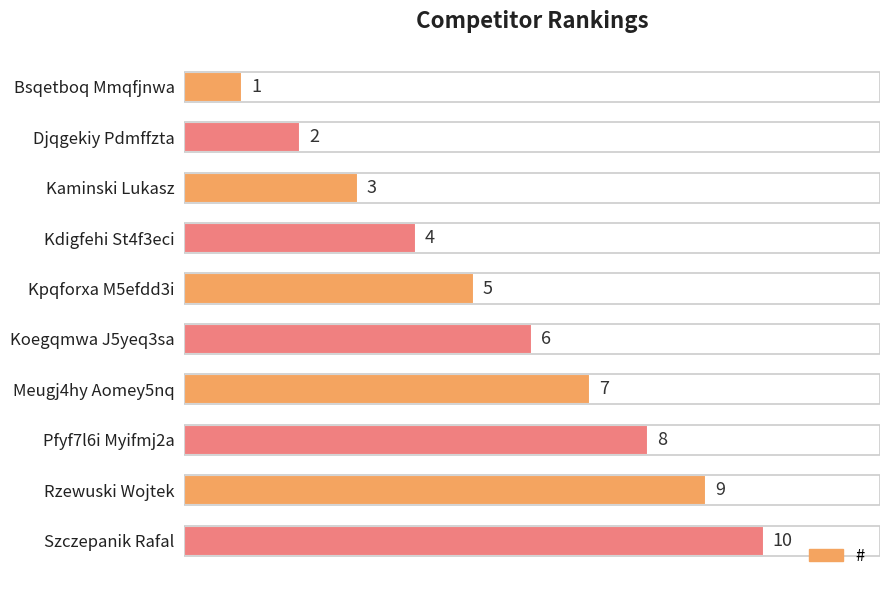

Which label corresponds to the largest value in the chart?

Szczepanik Rafal